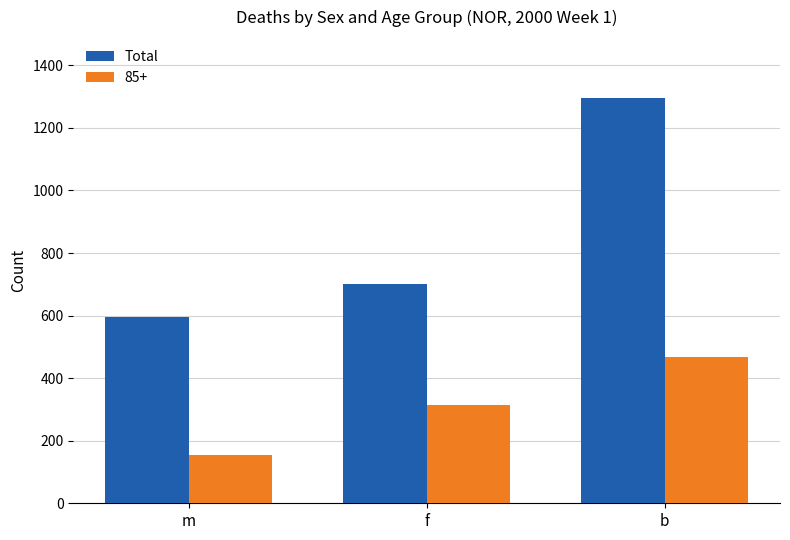

List the series in order of their overall mean, lowest first.

85+, Total